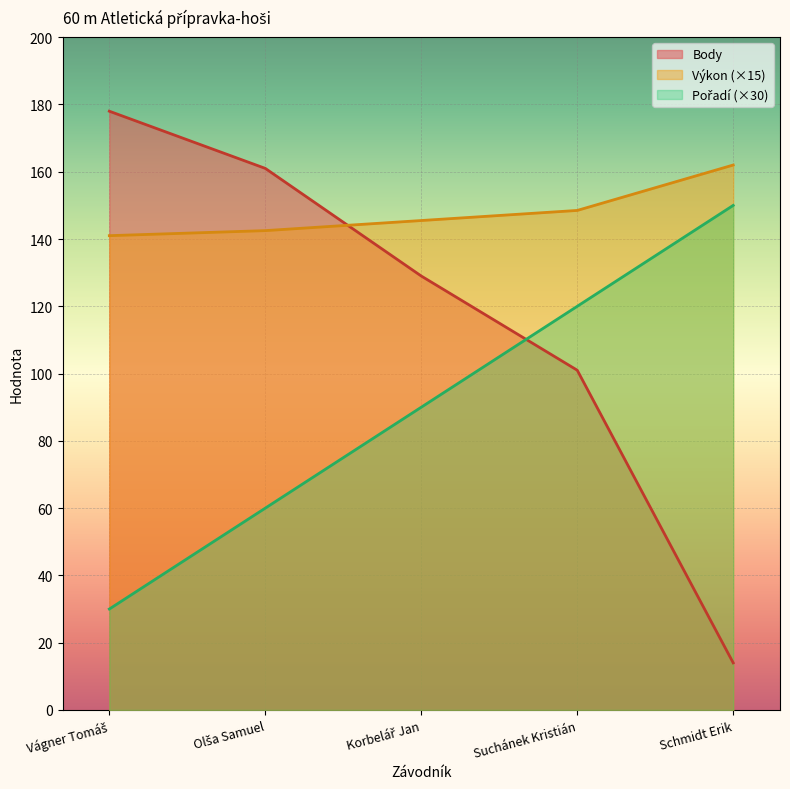

How many lines are shown in the chart?

3